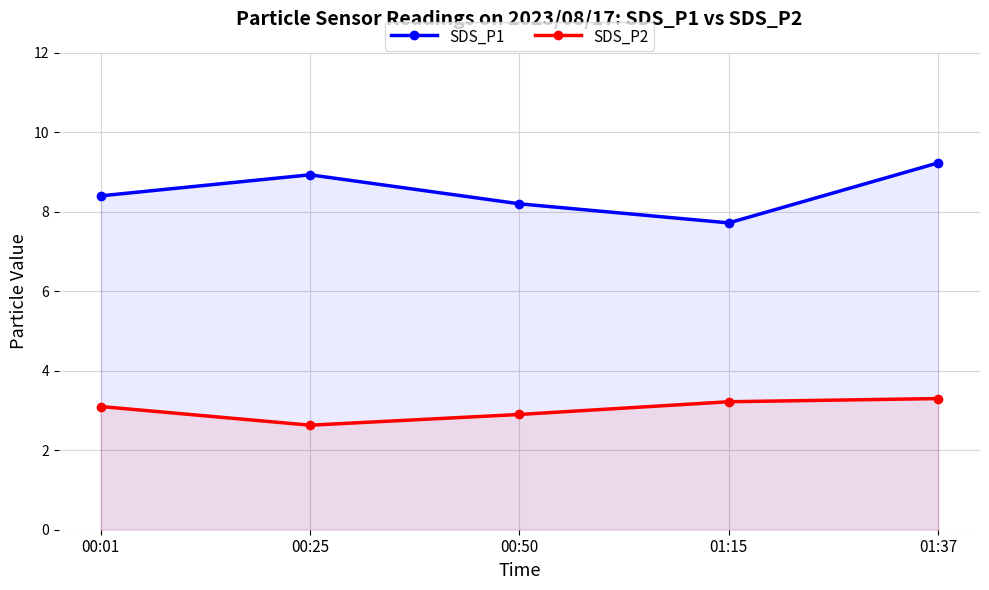

At which category is the sum across all series the highest?

01:37